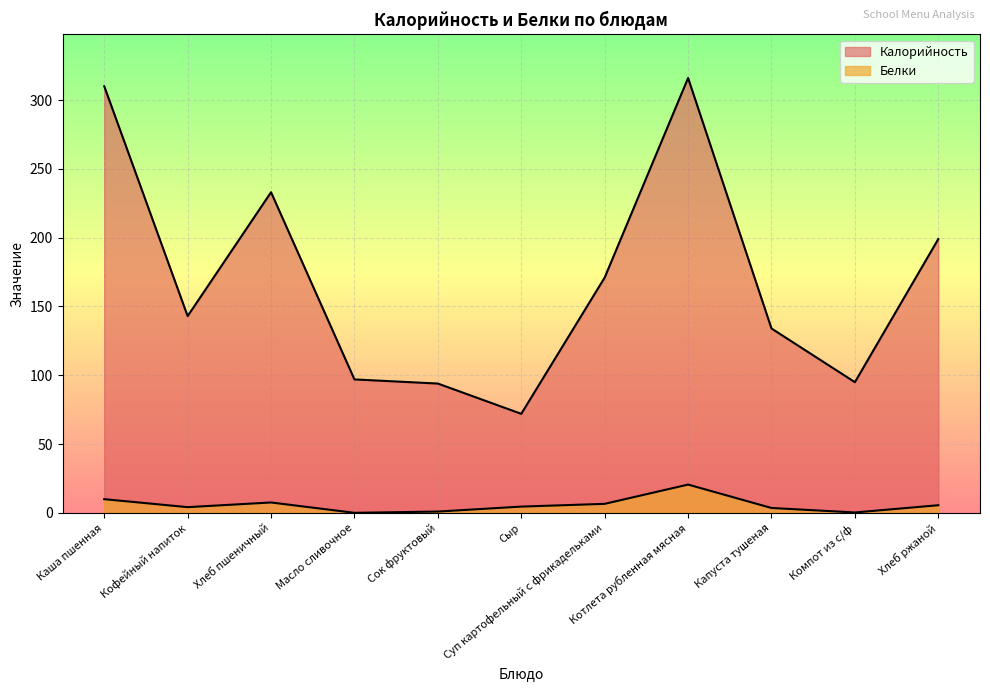

Rank the categories by Белки value from highest to lowest.

Котлета рубленная мясная, Каша пшенная, Хлеб пшеничный, Суп картофельный с фрикадельками, Хлеб ржаной, Сыр, Кофейный напиток, Капуста тушеная, Сок фруктовый, Компот из с/ф, Масло сливочное